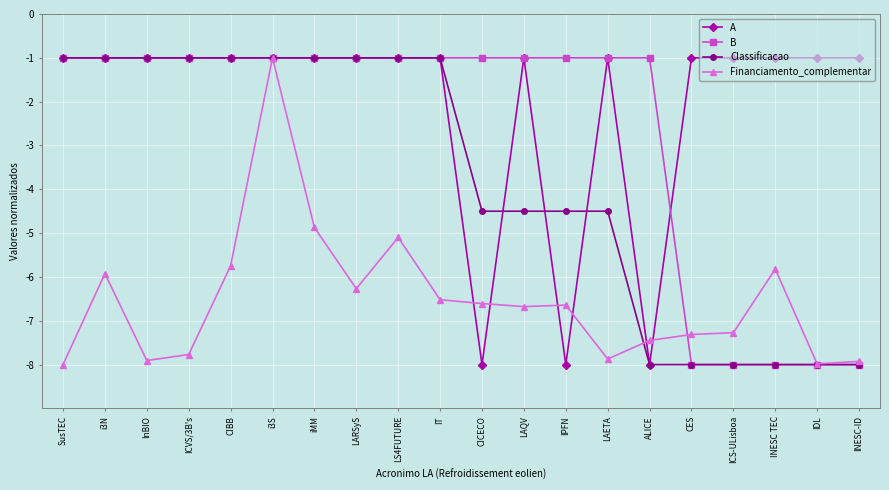

What are all the series names shown in the legend?

A, B, Classificacao, Financiamento_complementar